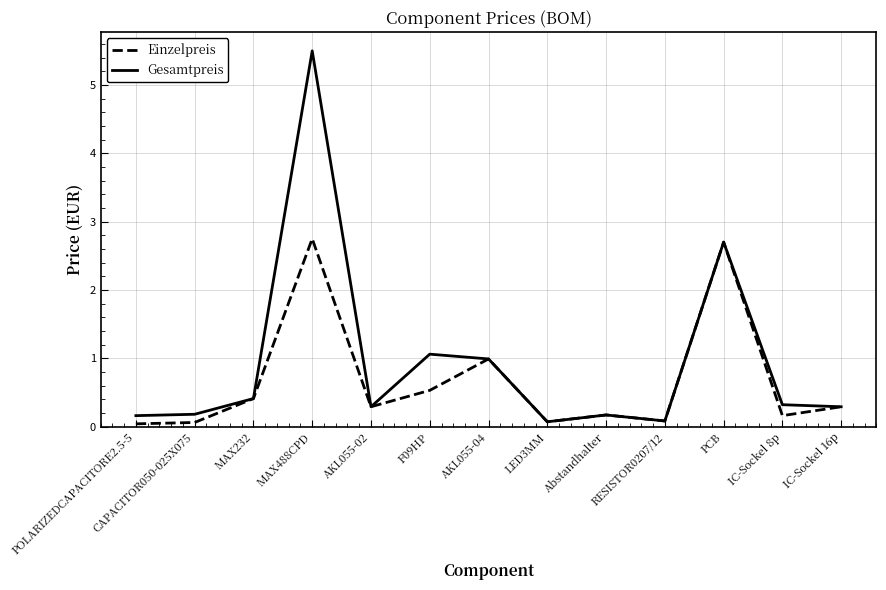

What is the sum of all Einzelpreis values?

8.5